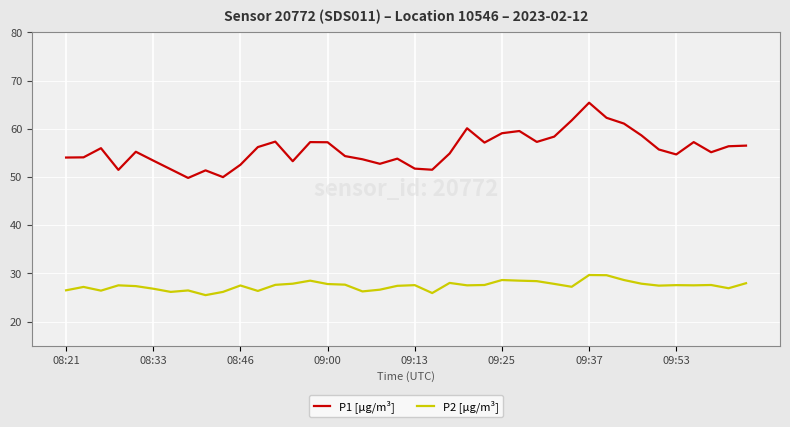

What is the difference between the second highest and second lowest values in the P1 [µg/m³] series?

12.3